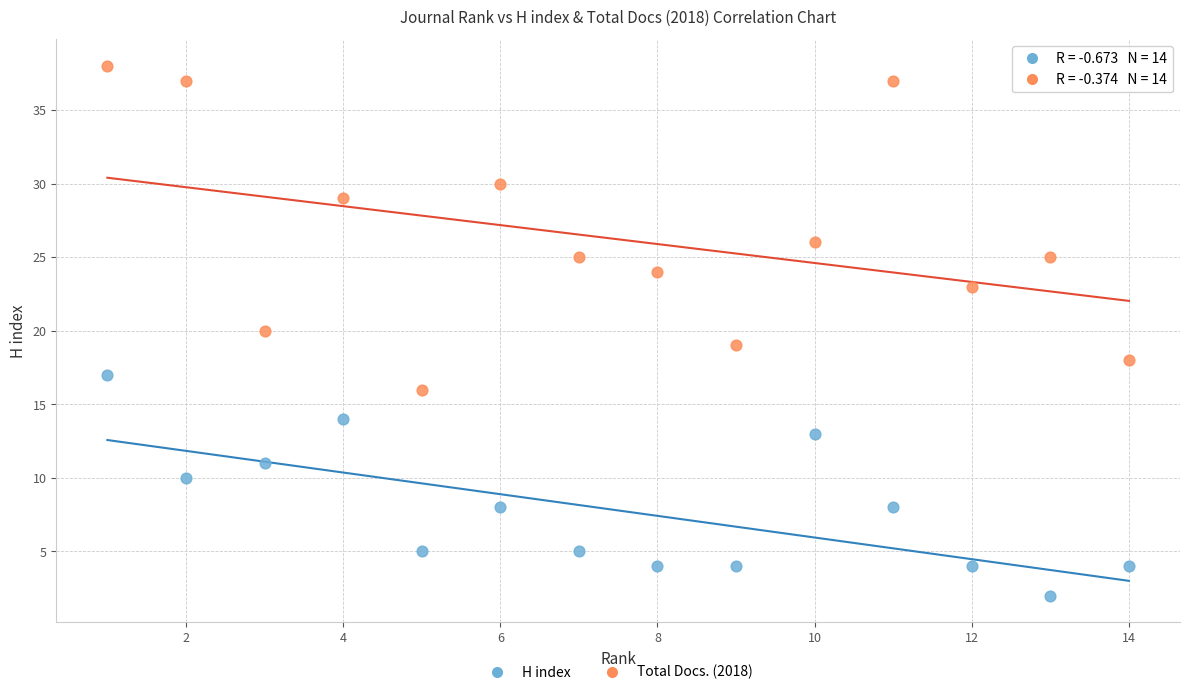

Which series reaches the maximum Y coordinate?

Total Docs. (2018)